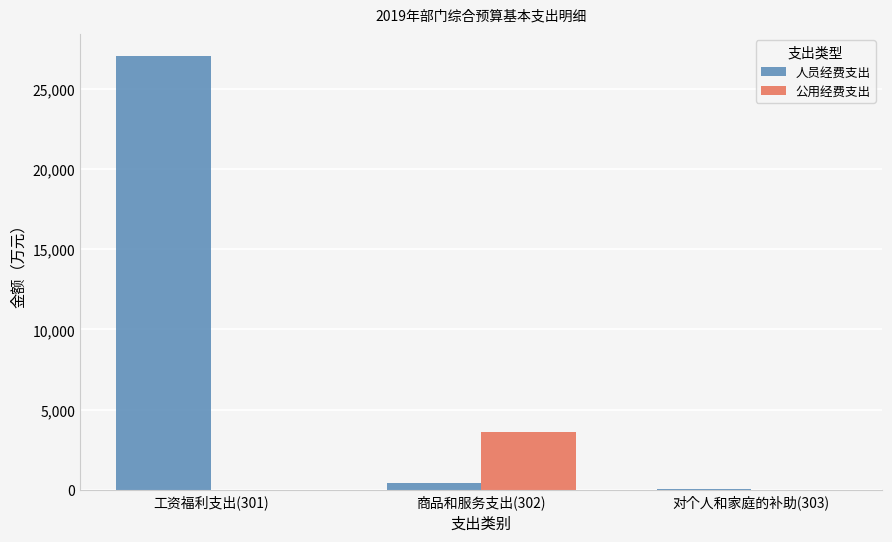

The value of 公用经费支出 at 对个人和家庭的补助(303) is 0.0. True or false?

True